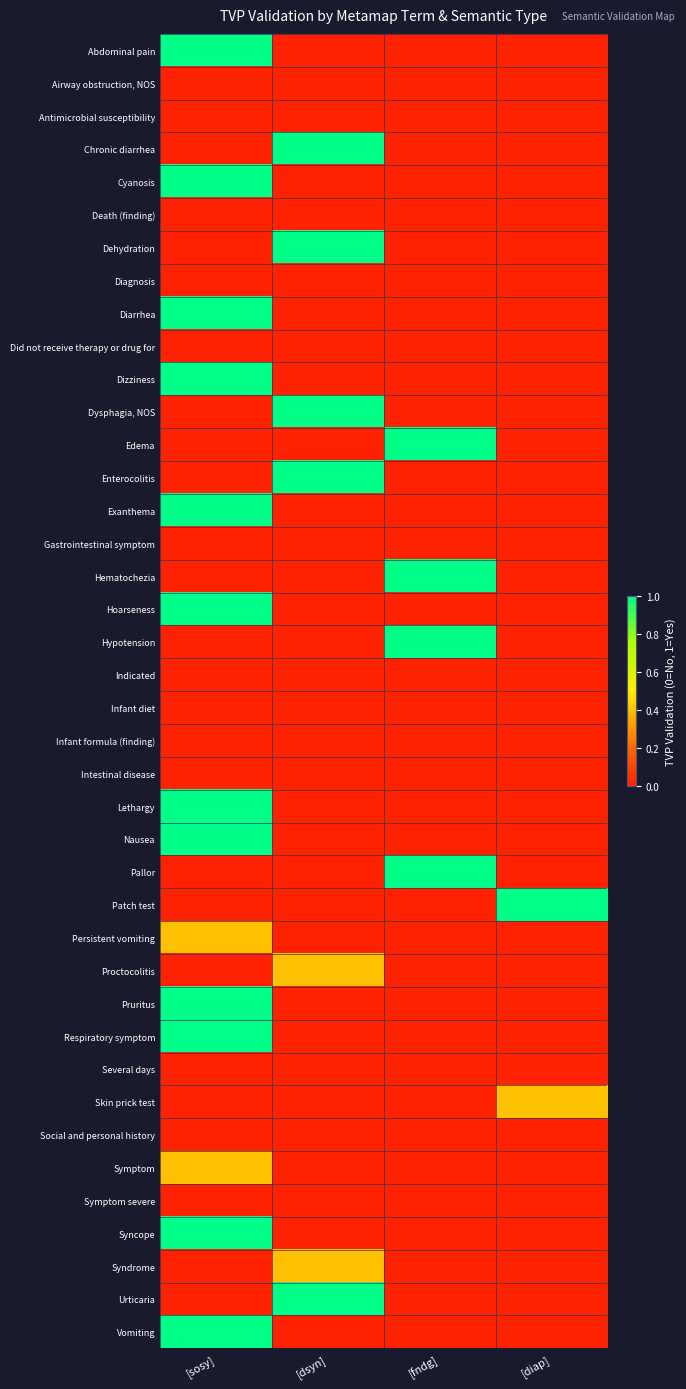

Reading right to left, extract all data points from this chart.

Abdominal pain: [diap]=0.0	[fndg]=0.0	[dsyn]=0.0	[sosy]=1.0
Airway obstruction, NOS: [diap]=0.0	[fndg]=0.0	[dsyn]=0.0	[sosy]=0.0
Antimicrobial susceptibility: [diap]=0.0	[fndg]=0.0	[dsyn]=0.0	[sosy]=0.0
Chronic diarrhea: [diap]=0.0	[fndg]=0.0	[dsyn]=1.0	[sosy]=0.0
Cyanosis: [diap]=0.0	[fndg]=0.0	[dsyn]=0.0	[sosy]=1.0
Death (finding): [diap]=0.0	[fndg]=0.0	[dsyn]=0.0	[sosy]=0.0
Dehydration: [diap]=0.0	[fndg]=0.0	[dsyn]=1.0	[sosy]=0.0
Diagnosis: [diap]=0.0	[fndg]=0.0	[dsyn]=0.0	[sosy]=0.0
Diarrhea: [diap]=0.0	[fndg]=0.0	[dsyn]=0.0	[sosy]=1.0
Did not receive therapy or drug for: [diap]=0.0	[fndg]=0.0	[dsyn]=0.0	[sosy]=0.0
Dizziness: [diap]=0.0	[fndg]=0.0	[dsyn]=0.0	[sosy]=1.0
Dysphagia, NOS: [diap]=0.0	[fndg]=0.0	[dsyn]=1.0	[sosy]=0.0
Edema: [diap]=0.0	[fndg]=1.0	[dsyn]=0.0	[sosy]=0.0
Enterocolitis: [diap]=0.0	[fndg]=0.0	[dsyn]=1.0	[sosy]=0.0
Exanthema: [diap]=0.0	[fndg]=0.0	[dsyn]=0.0	[sosy]=1.0
Gastrointestinal symptom: [diap]=0.0	[fndg]=0.0	[dsyn]=0.0	[sosy]=0.0
Hematochezia: [diap]=0.0	[fndg]=1.0	[dsyn]=0.0	[sosy]=0.0
Hoarseness: [diap]=0.0	[fndg]=0.0	[dsyn]=0.0	[sosy]=1.0
Hypotension: [diap]=0.0	[fndg]=1.0	[dsyn]=0.0	[sosy]=0.0
Indicated: [diap]=0.0	[fndg]=0.0	[dsyn]=0.0	[sosy]=0.0
Infant diet: [diap]=0.0	[fndg]=0.0	[dsyn]=0.0	[sosy]=0.0
Infant formula (finding): [diap]=0.0	[fndg]=0.0	[dsyn]=0.0	[sosy]=0.0
Intestinal disease: [diap]=0.0	[fndg]=0.0	[dsyn]=0.0	[sosy]=0.0
Lethargy: [diap]=0.0	[fndg]=0.0	[dsyn]=0.0	[sosy]=1.0
Nausea: [diap]=0.0	[fndg]=0.0	[dsyn]=0.0	[sosy]=1.0
Pallor: [diap]=0.0	[fndg]=1.0	[dsyn]=0.0	[sosy]=0.0
Patch test: [diap]=1.0	[fndg]=0.0	[dsyn]=0.0	[sosy]=0.0
Persistent vomiting: [diap]=0.0	[fndg]=0.0	[dsyn]=0.0	[sosy]=0.4
Proctocolitis: [diap]=0.0	[fndg]=0.0	[dsyn]=0.4	[sosy]=0.0
Pruritus: [diap]=0.0	[fndg]=0.0	[dsyn]=0.0	[sosy]=1.0
Respiratory symptom: [diap]=0.0	[fndg]=0.0	[dsyn]=0.0	[sosy]=1.0
Several days: [diap]=0.0	[fndg]=0.0	[dsyn]=0.0	[sosy]=0.0
Skin prick test: [diap]=0.4	[fndg]=0.0	[dsyn]=0.0	[sosy]=0.0
Social and personal history: [diap]=0.0	[fndg]=0.0	[dsyn]=0.0	[sosy]=0.0
Symptom: [diap]=0.0	[fndg]=0.0	[dsyn]=0.0	[sosy]=0.4
Symptom severe: [diap]=0.0	[fndg]=0.0	[dsyn]=0.0	[sosy]=0.0
Syncope: [diap]=0.0	[fndg]=0.0	[dsyn]=0.0	[sosy]=1.0
Syndrome: [diap]=0.0	[fndg]=0.0	[dsyn]=0.4	[sosy]=0.0
Urticaria: [diap]=0.0	[fndg]=0.0	[dsyn]=1.0	[sosy]=0.0
Vomiting: [diap]=0.0	[fndg]=0.0	[dsyn]=0.0	[sosy]=1.0